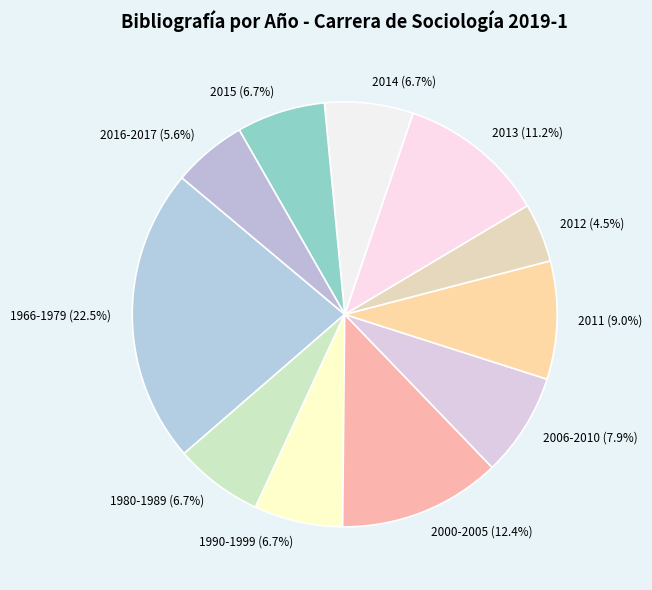

What is the smallest slice in the pie chart?

2012